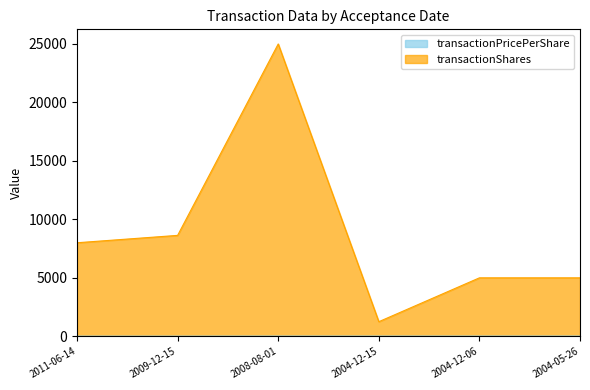

Reading left to right, what are all the values shown in this chart?

transactionPricePerShare: 2011-06-14=10.9	2009-12-15=10.9	2008-08-01=16.0	2004-12-15=16.0	2004-12-06=16.4	2004-05-26=15.7
transactionShares: 2011-06-14=8000.0	2009-12-15=8631.0	2008-08-01=25000.0	2004-12-15=1250.0	2004-12-06=5000.0	2004-05-26=5000.0